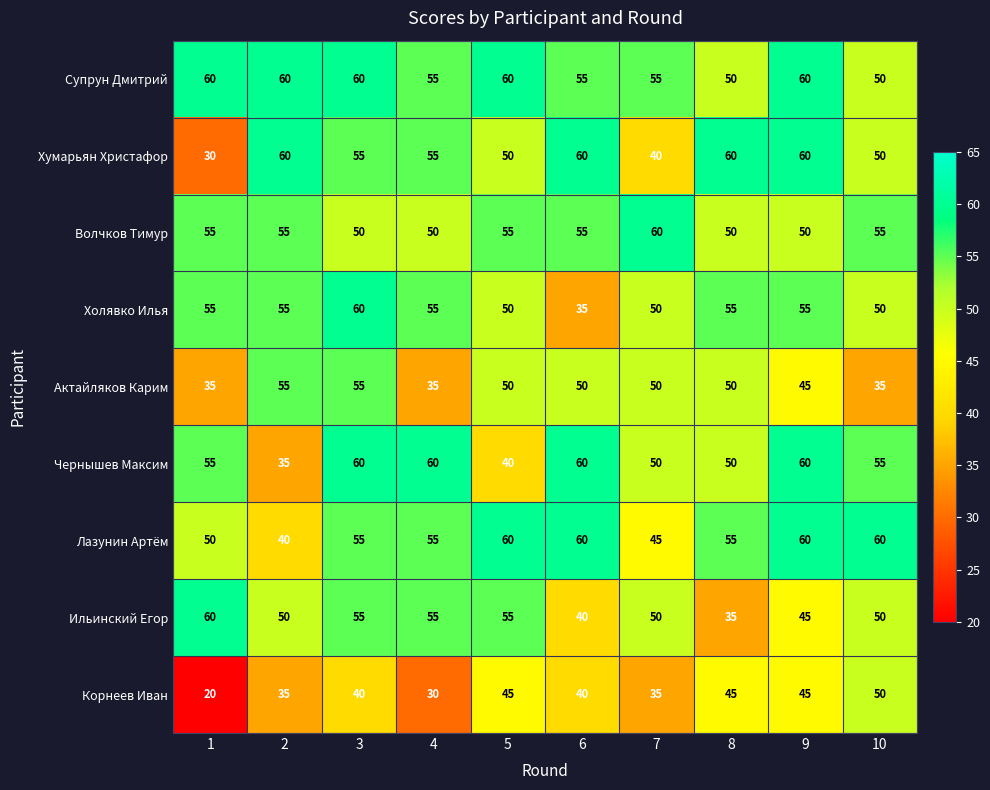

What is the total value across all series at 4?

450